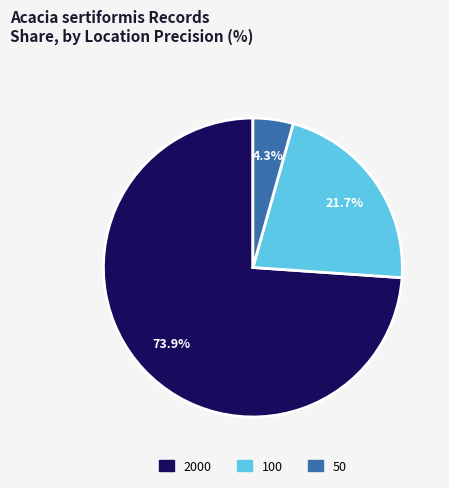

How many segments does this pie chart have?

3